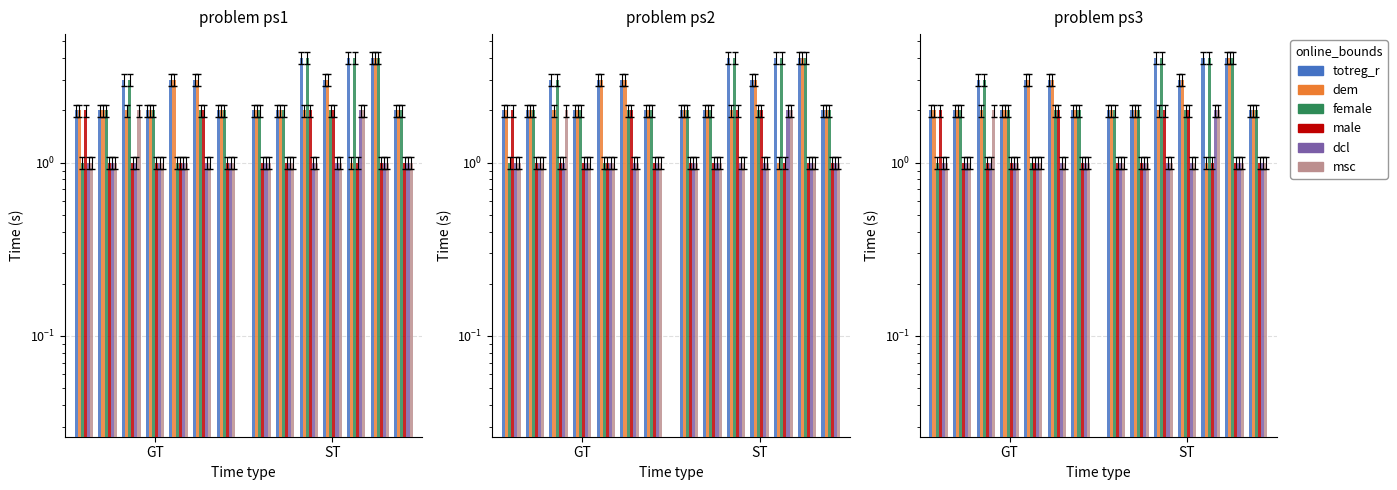

What is the minimum value for dem?

2